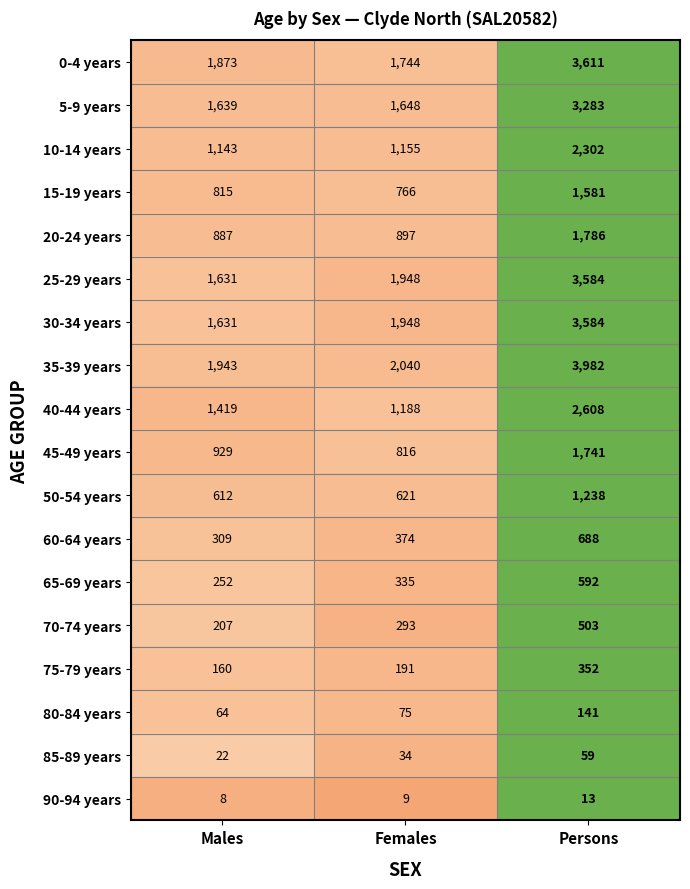

What is the sum of the 60-64 years values at Females and Males?

683